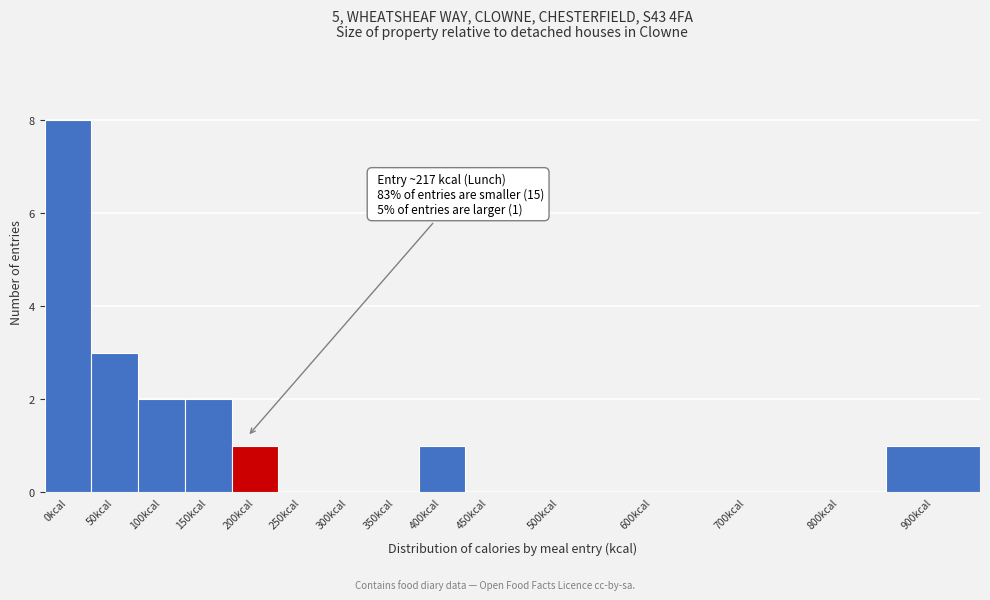

Reading left to right, what are all the values shown in this chart?

0kcal=8	50kcal=3	100kcal=2	150kcal=2	200kcal=1	250kcal=0	300kcal=0	350kcal=0	400kcal=1	450kcal=0	500kcal=0	600kcal=0	700kcal=0	800kcal=0	900kcal=1